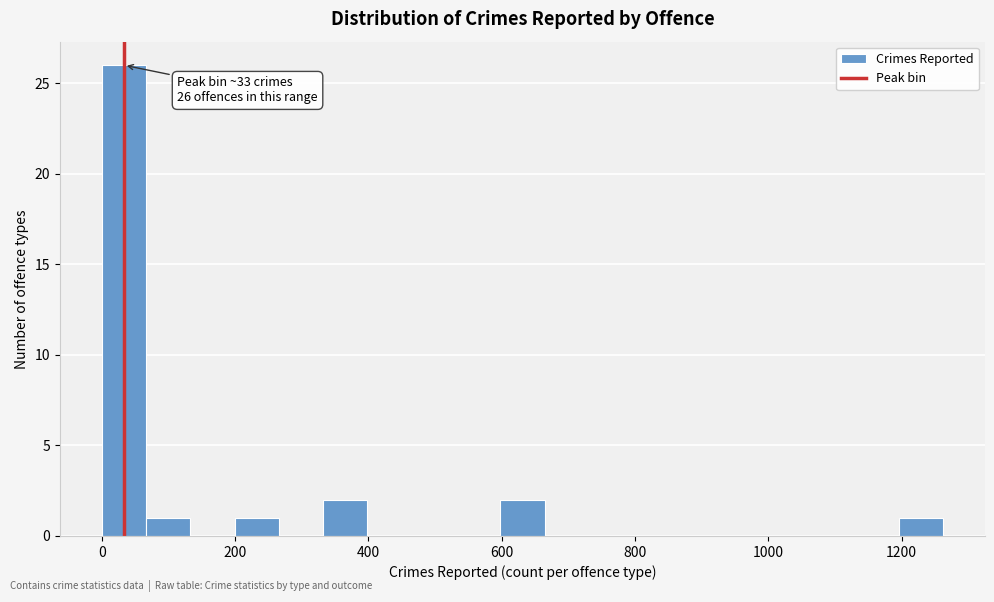

Read against the x-axis, roughly where is the centre of the tallest bar?

40